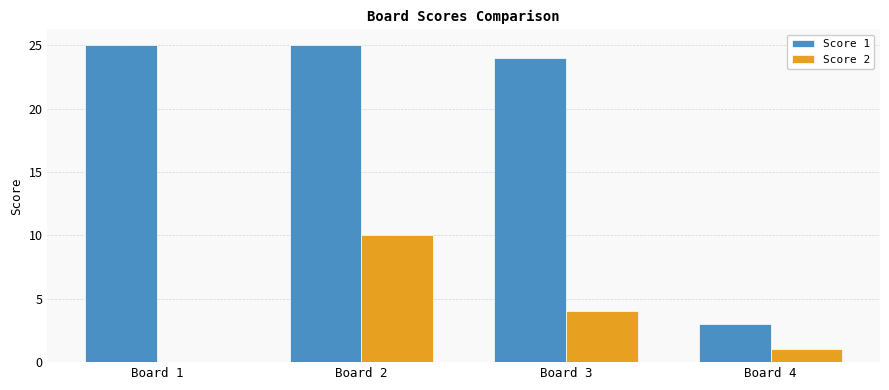

The Score 1 series shows 9 at Board 1. True or false?

False